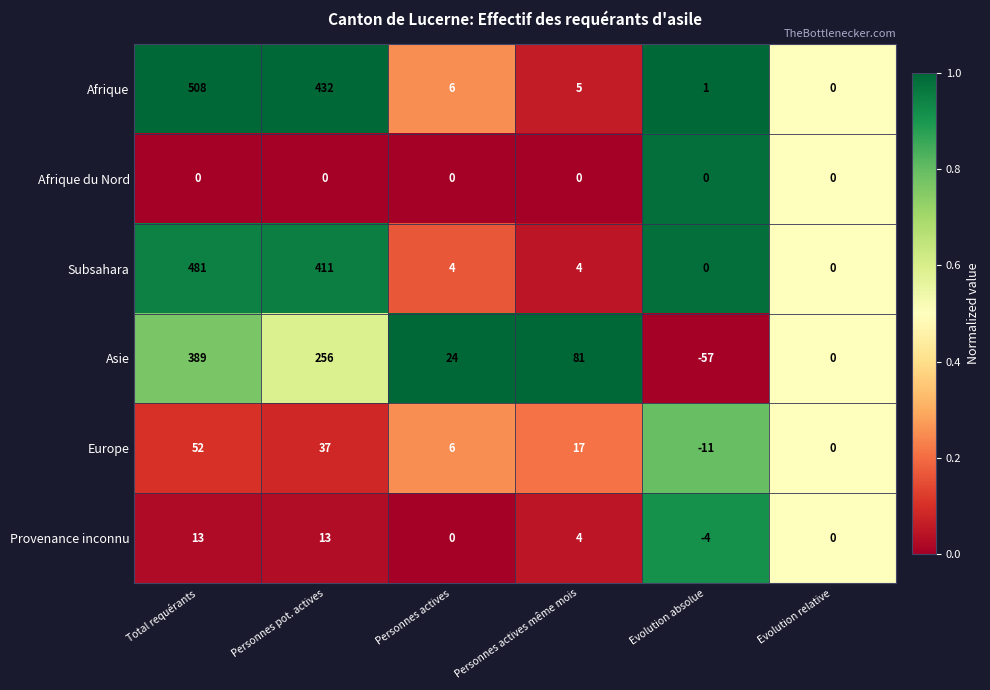

The value of Afrique at Total requérants is 508. True or false?

True